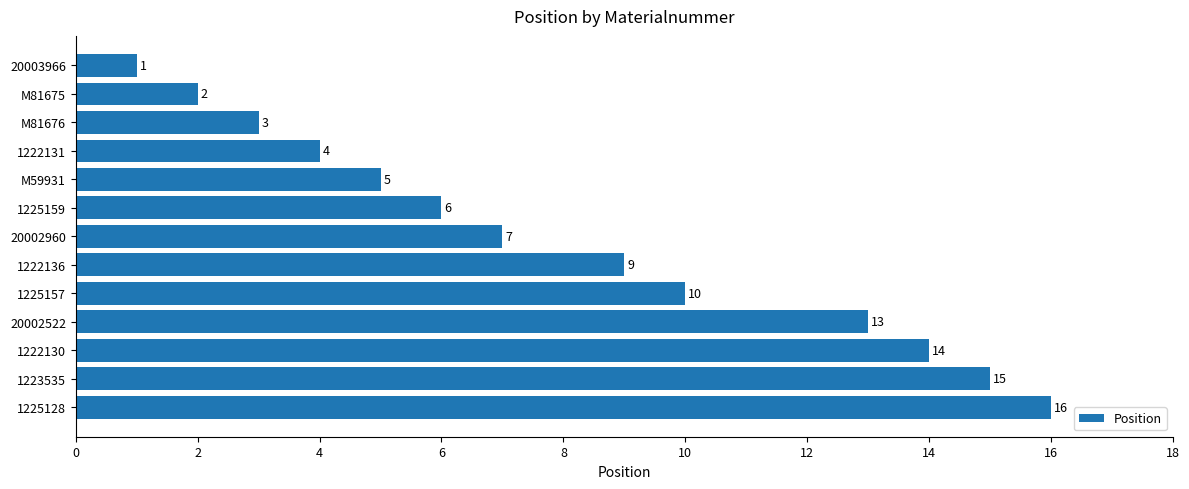

Rank the categories by value from lowest to highest.

20003966, M81675, M81676, 1222131, M59931, 1225159, 20002960, 1222136, 1225157, 20002522, 1222130, 1223535, 1225128